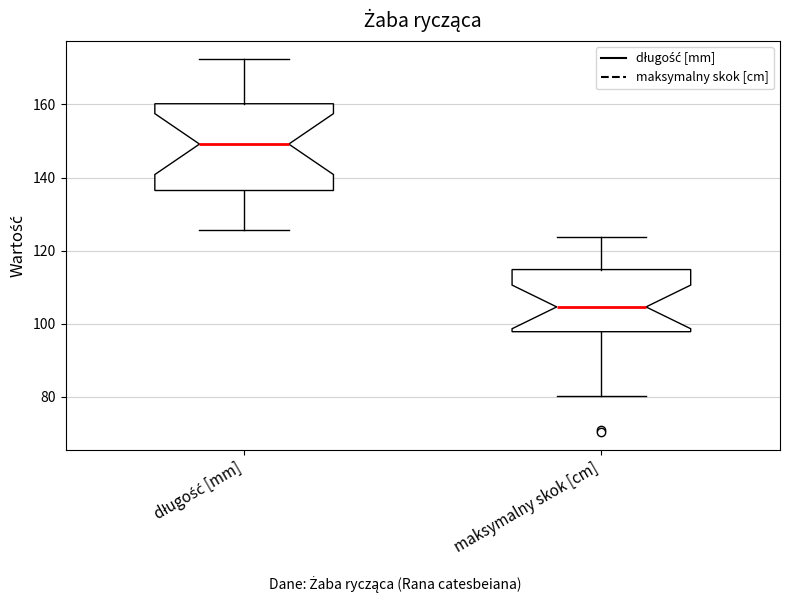

Reading left to right, transcribe this box plot: for each box, give where its median line is, the range the box spans, and where its two whiskers end, as read against the y-axis. The values are not printed on the chart, so give them approximately, as read against the axis.

długość [mm]: median 150, box 136 to 160, whiskers 126 to 172
maksymalny skok [cm]: median 104, box 98 to 114, whiskers 80 to 124